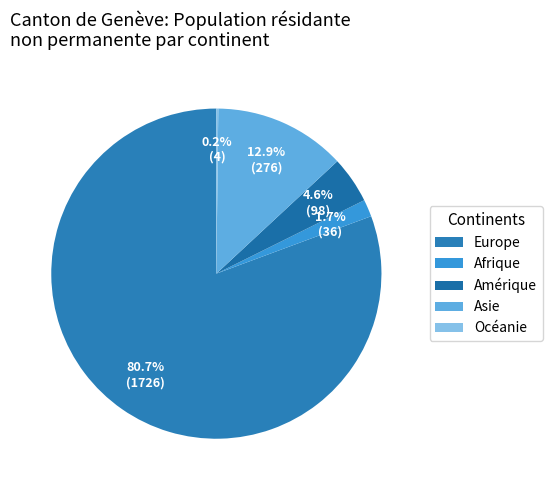

How many slices are in this pie chart?

5